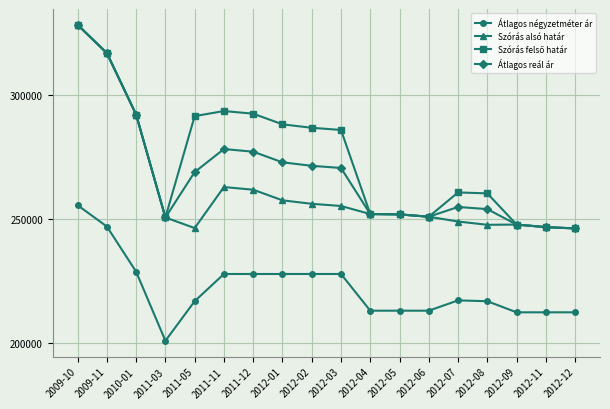

Where does the Átlagos négyzetméter ár series first go above 217292?

2009-10